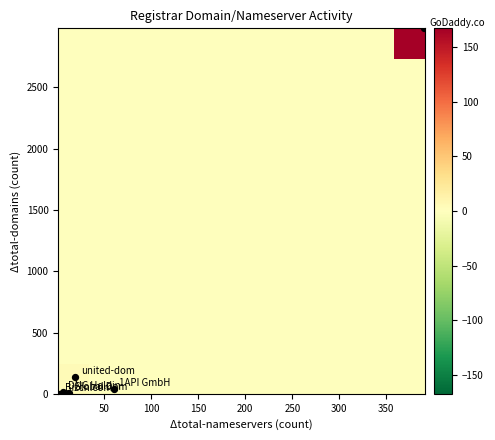

Rank the series by their maximum value, from highest to lowest.

GoDaddy.com, LLC, PSI-USA, Inc. dba Domain Robot, united-domains AG, 1API GmbH, OVH SAS, Gandi SAS, Epik, Inc., MarkMonitor Inc., Nom-iq Ltd. dba COM LAUDE, GMO Internet, Inc., DNC Holdings, Inc., Melbourne IT Ltd, Global Domains International, Inc., Blue Razor Domains, LLC, INWX GmbH & Co. KG, Soluciones Corporativas IP, SL, Online SAS, SafeNames Ltd., Ledl.net GmbH, Bizcn.com, Inc.